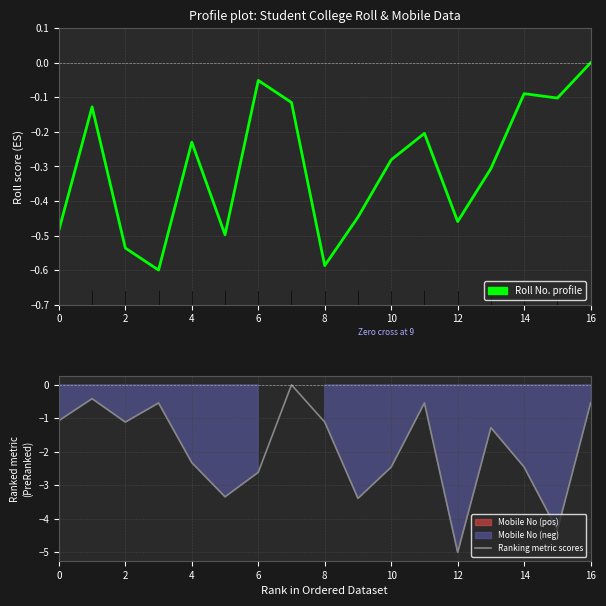

What is the minimum value for College Roll No.?

-0.6